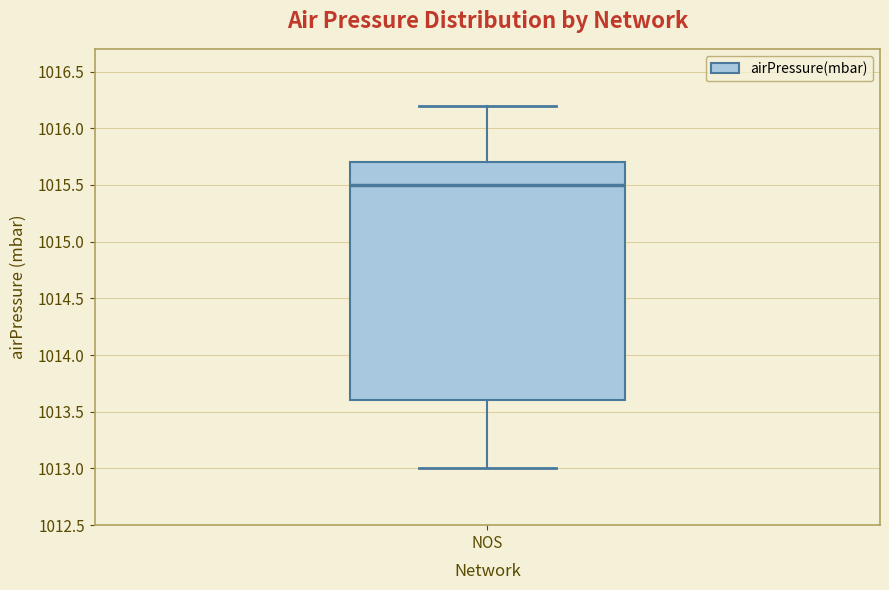

Where is the upper edge of the box for NOS on the y-axis? The values are not printed on the chart, so give them approximately, as read against the axis.

1015.7